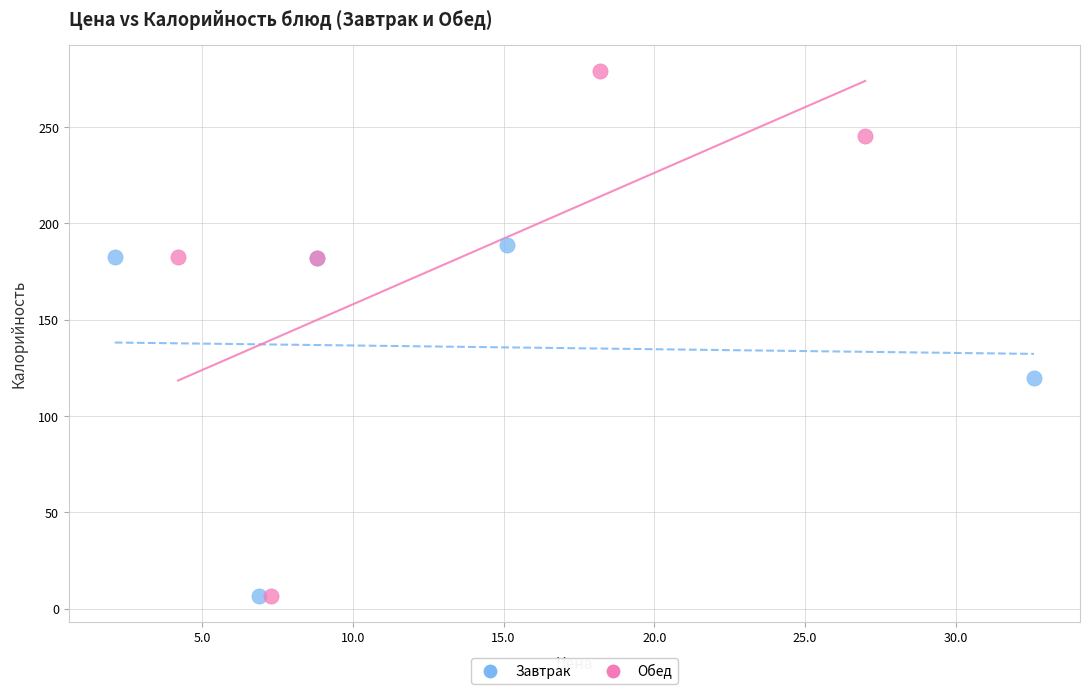

Which series has the widest spread of Y values?

Обед